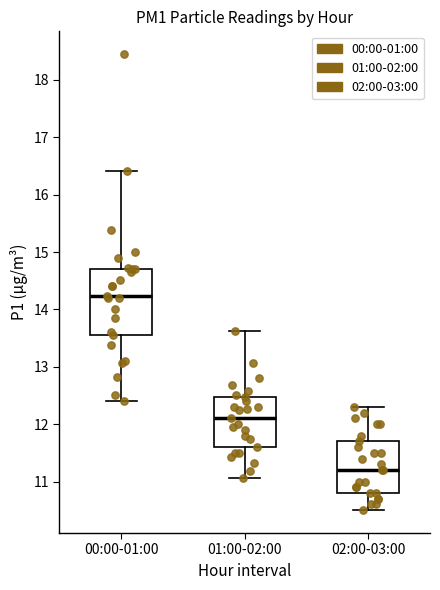

Which box has the highest median line?

00:00-01:00